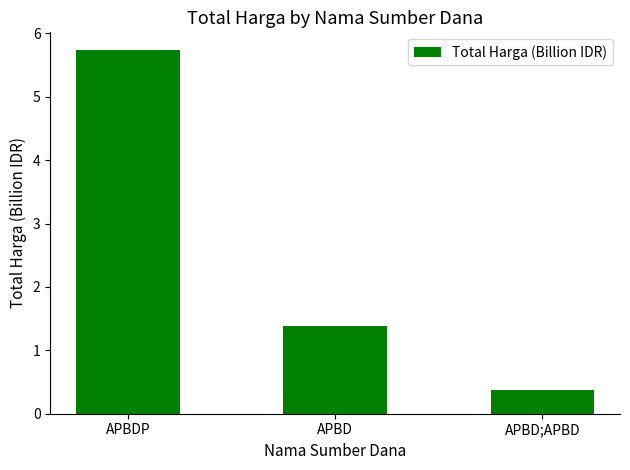

Count the number of values greater than 1.

2